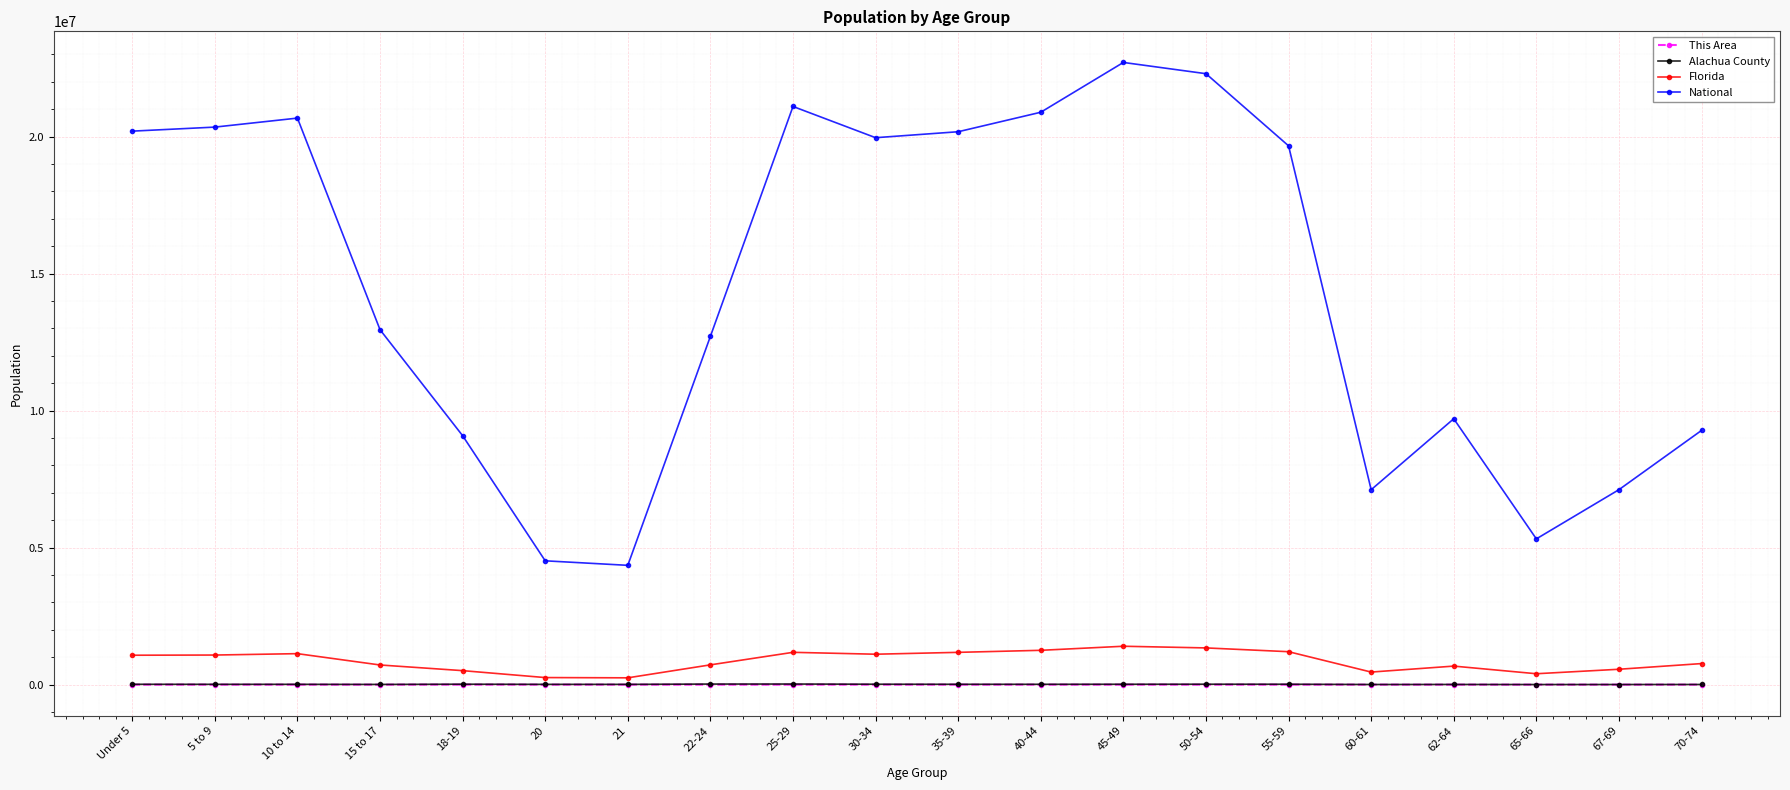

Is it true that Florida equals 768707 at 70-74?

True